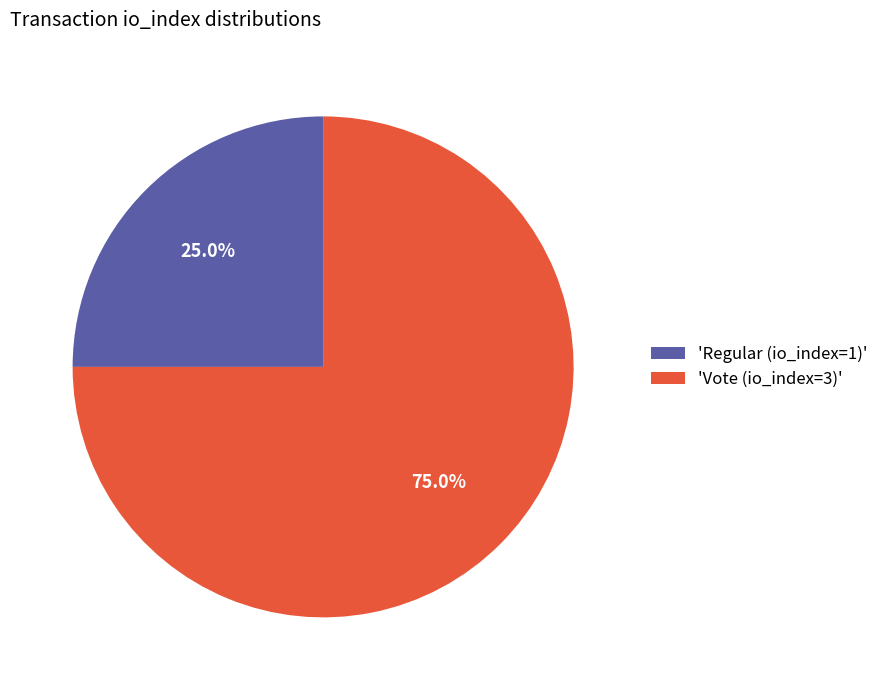

To the nearest percent, what is the difference between the largest and smallest slice percentages?

50%